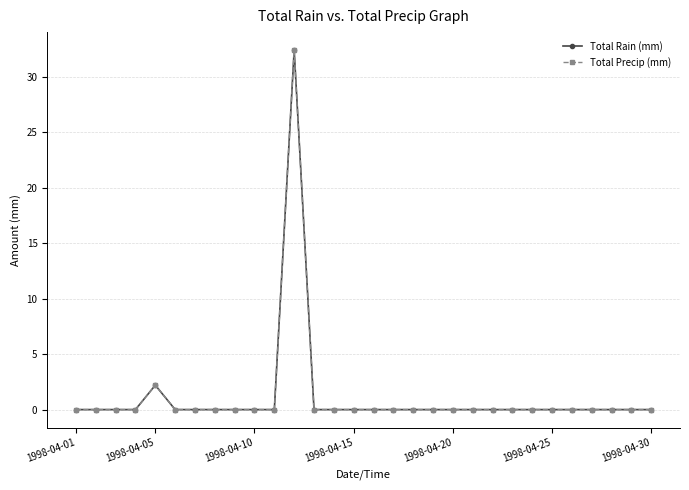

At which category is the sum across all series the highest?

11